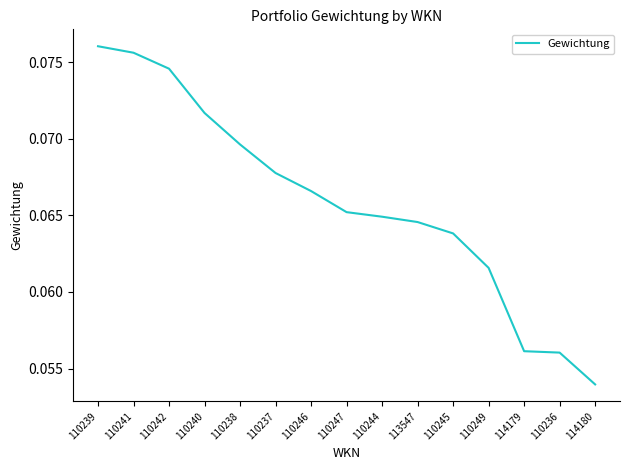

Is it true that the value at 114179 is 0.0?

False